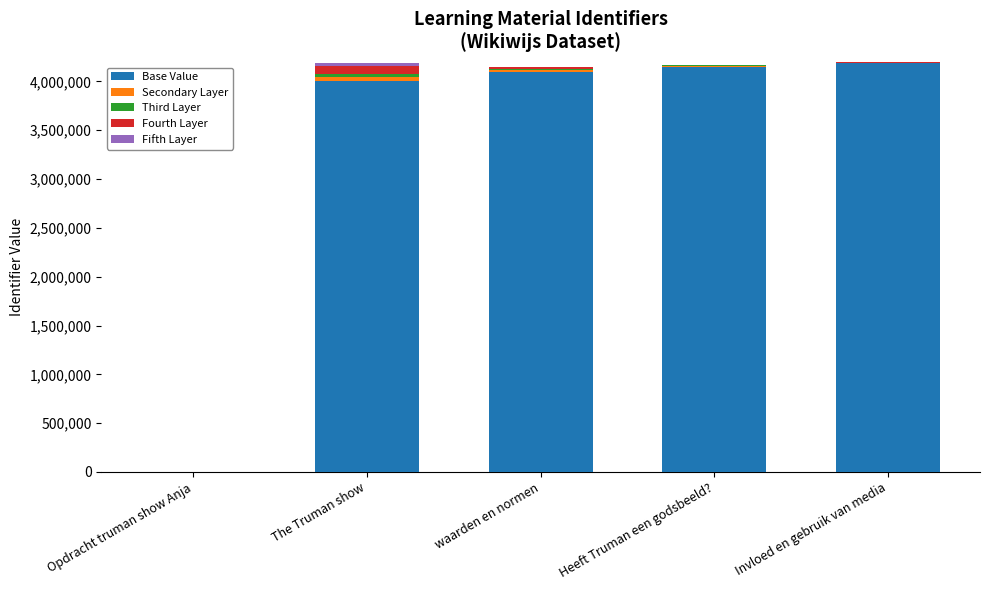

At which label is Base Value closest to 2092500?

The Truman show